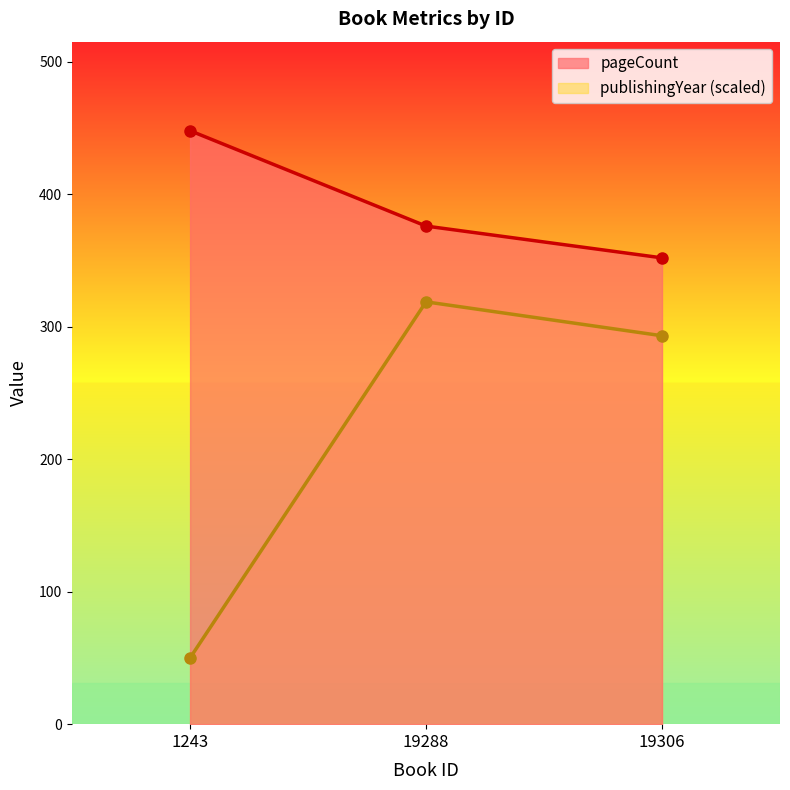

Is the value of publishingYear at 19306 greater than the value of pageCount at 19288?

No